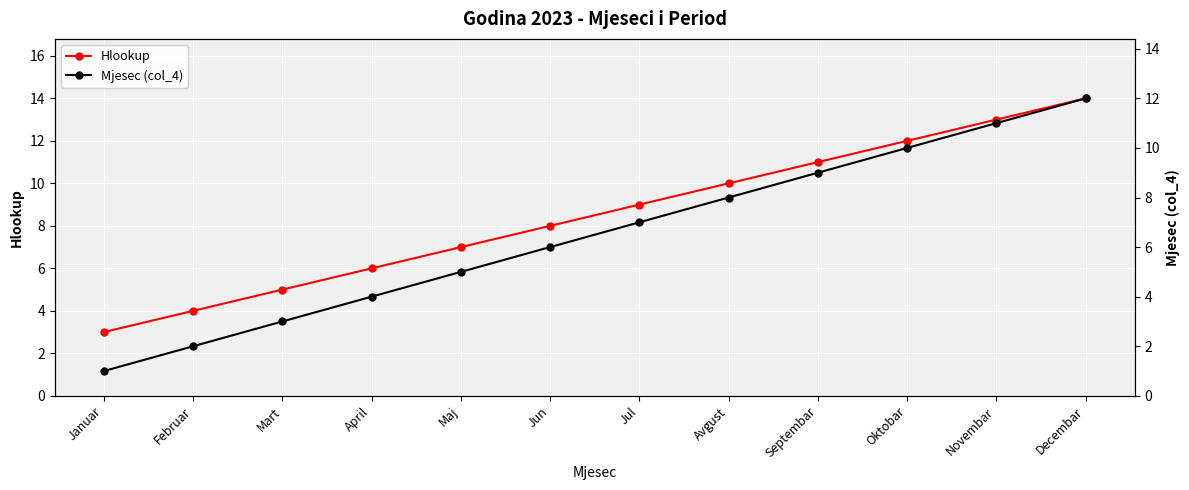

What is the value of the Hlookup point at the 3rd from the left?

5